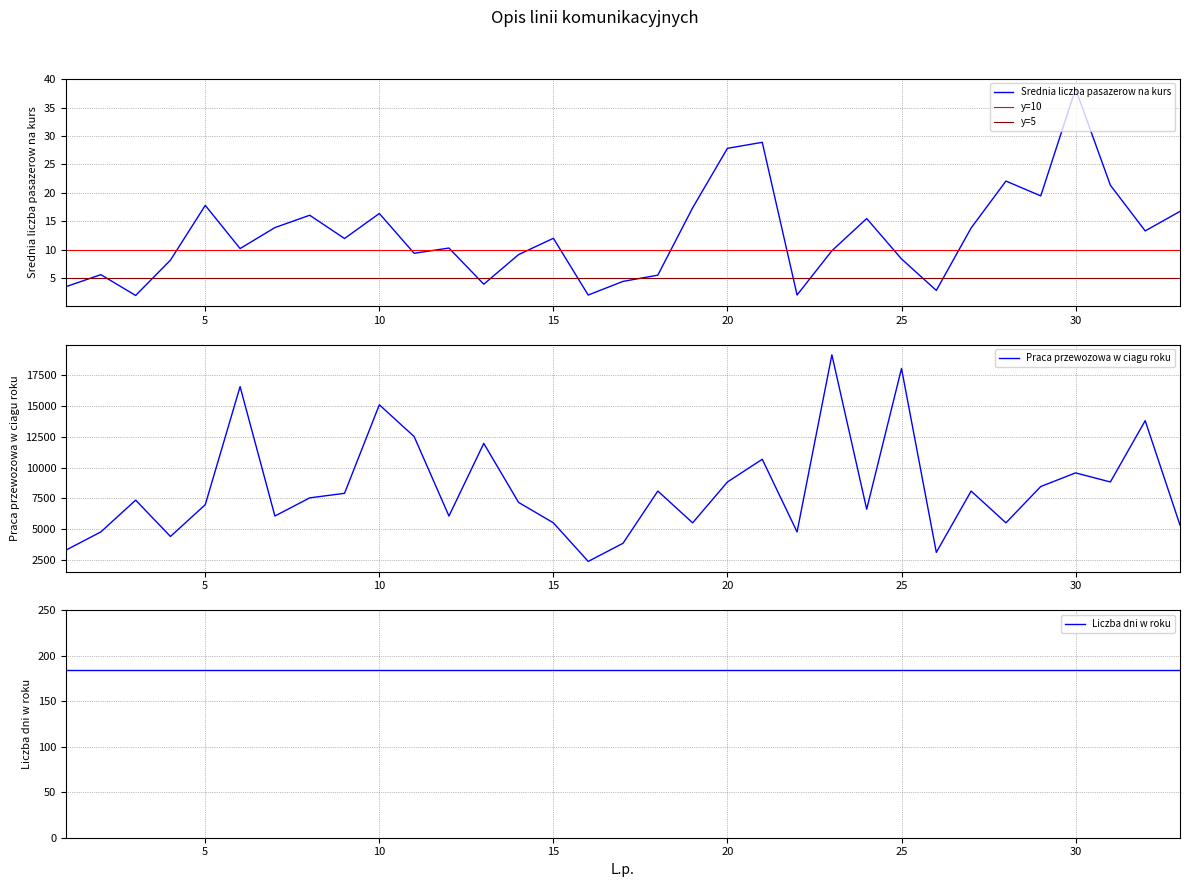

At which label does Srednia liczba pasazerow na kurs reach its peak?

30